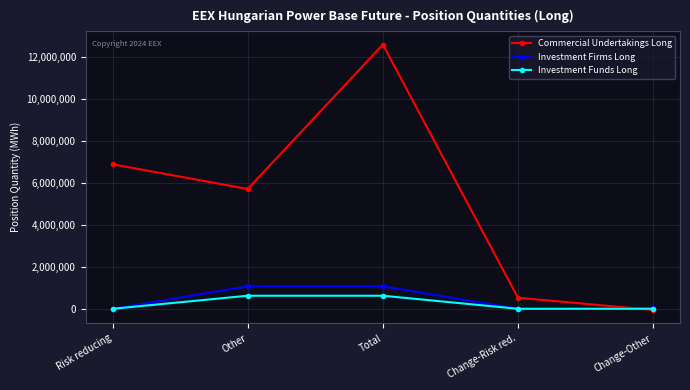

Between Risk reducing and Total, which series saw the biggest shift?

Commercial Undertakings Long